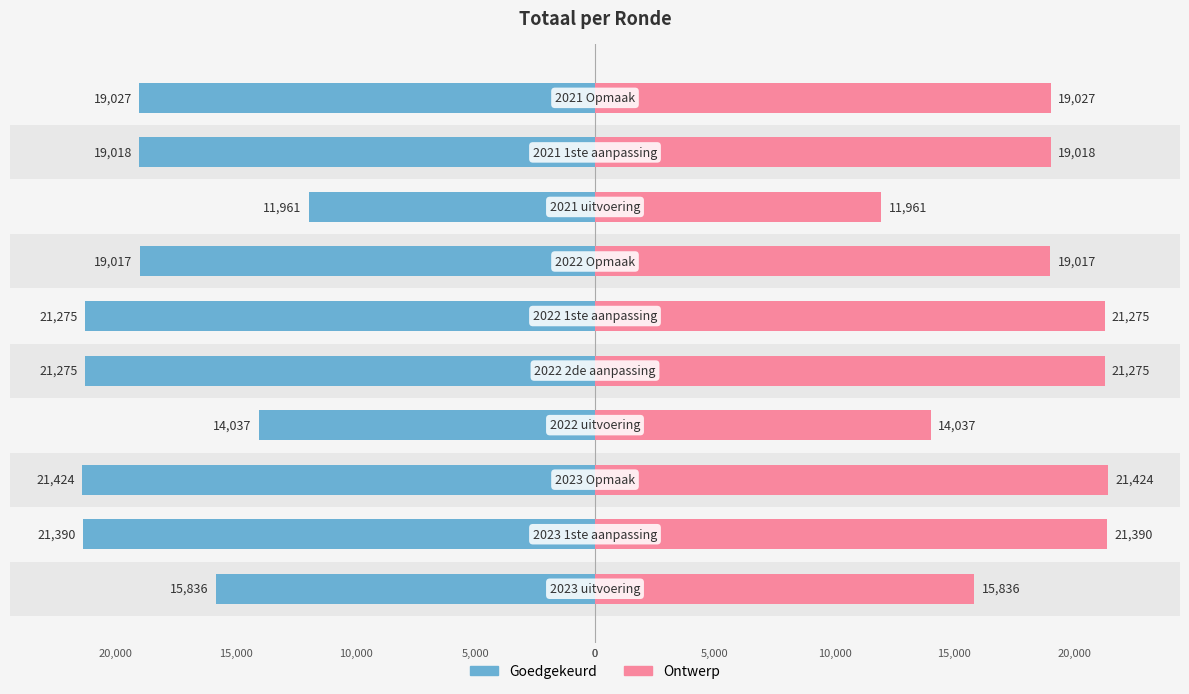

What is the value of the Goedgekeurd bar at the 1st from the left?

-15836